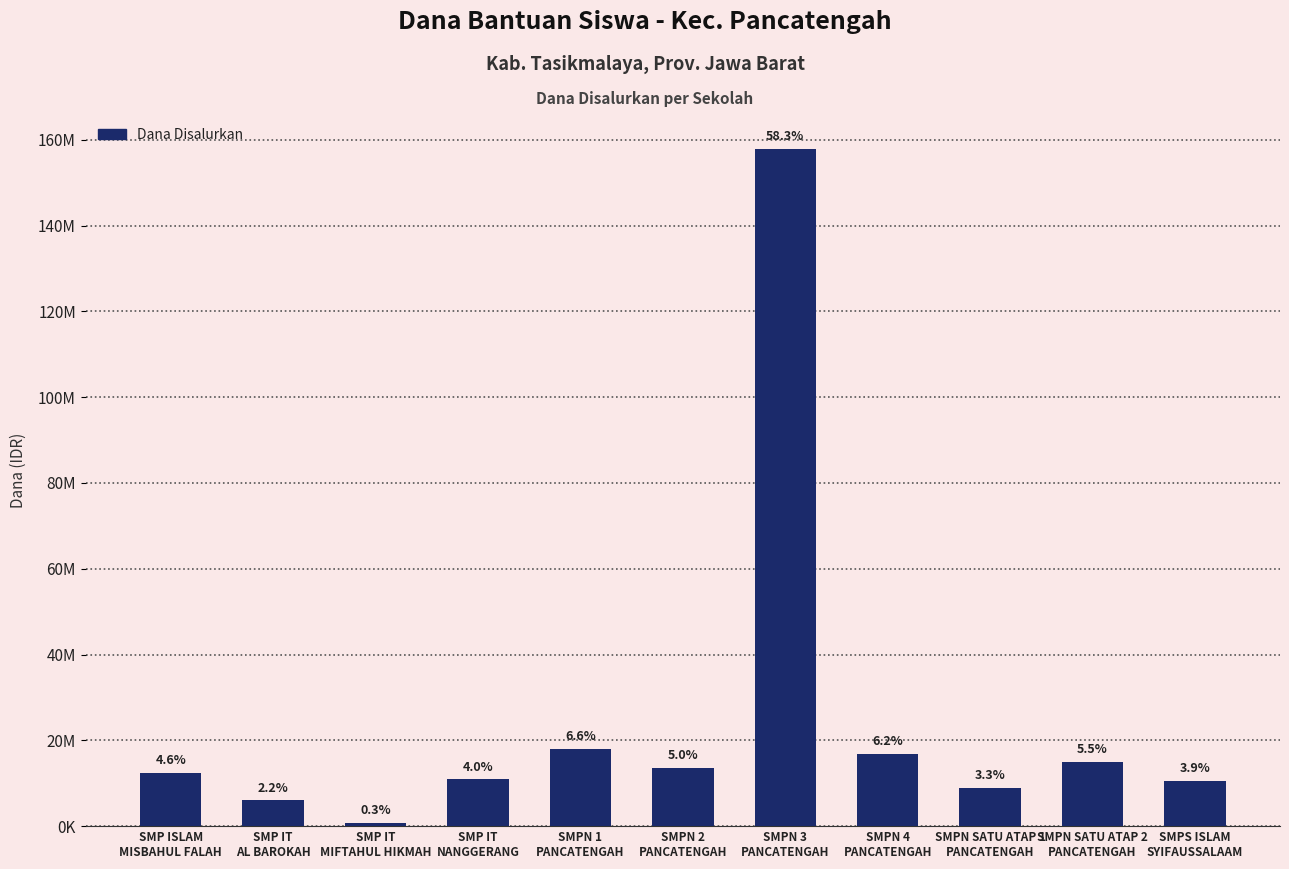

Reading right to left, transcribe all the data shown in this chart.

10500000	15000000	9000000	16875000	157875000	13500000	18000000	10875000	750000	6000000	12375000